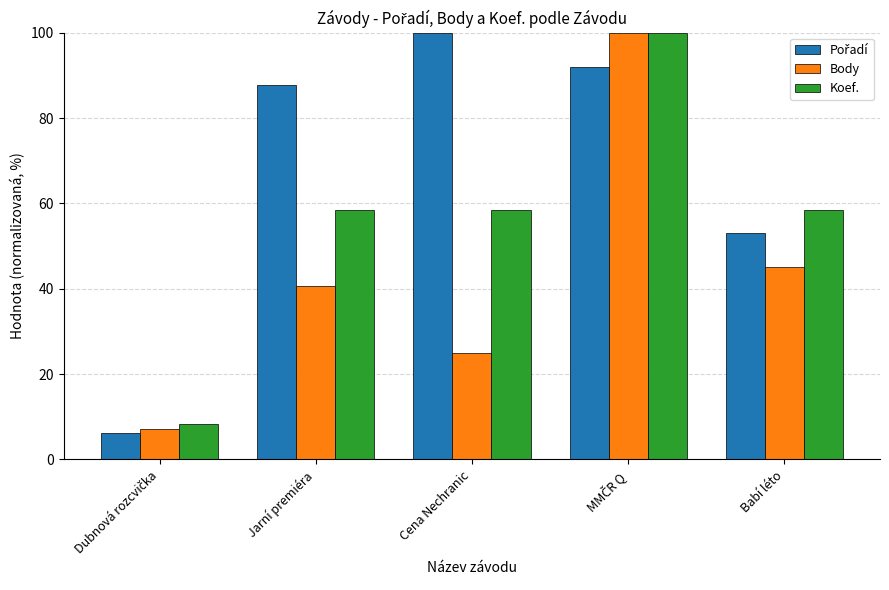

What is the maximum value shown in the chart?

100.0